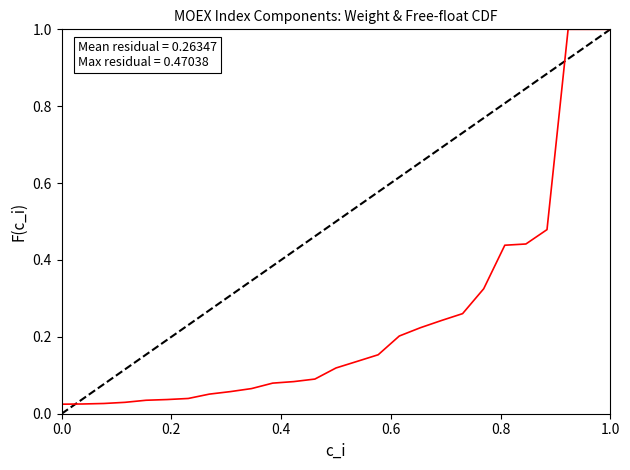

True or false: the data has more than 2 interior local peaks.

False